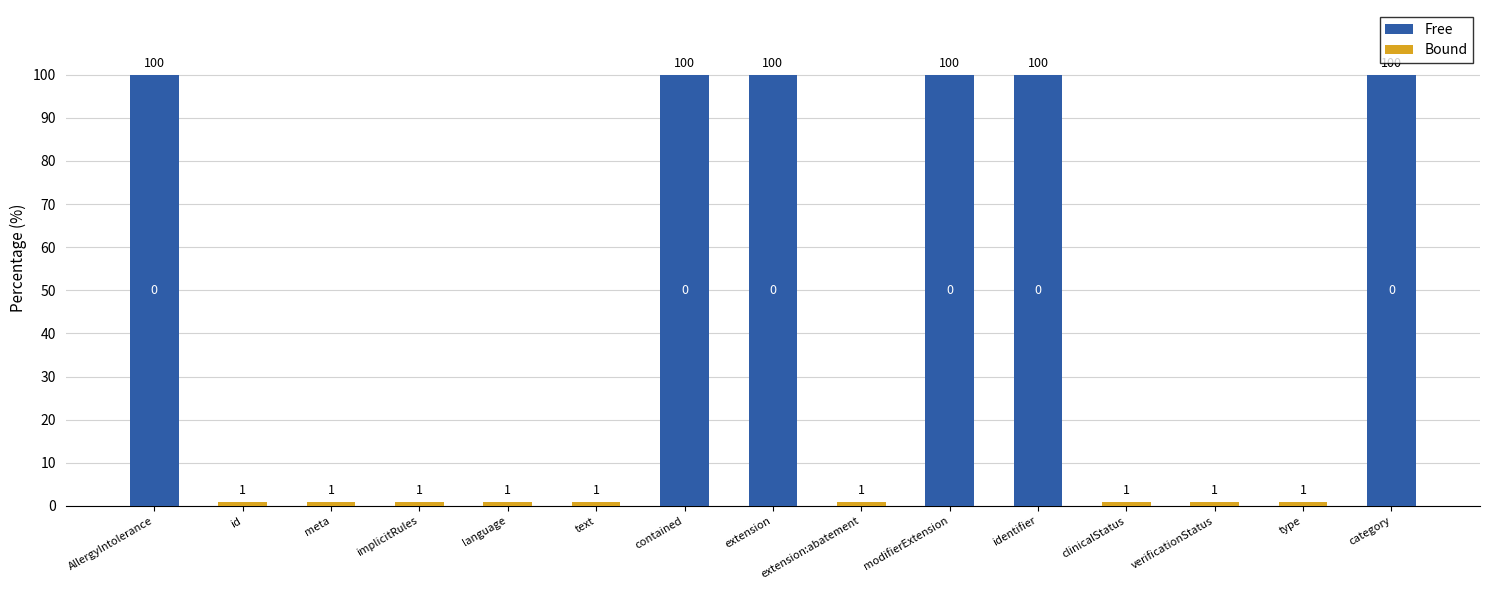

True or false: Free has a value of -69 at verificationStatus.

False